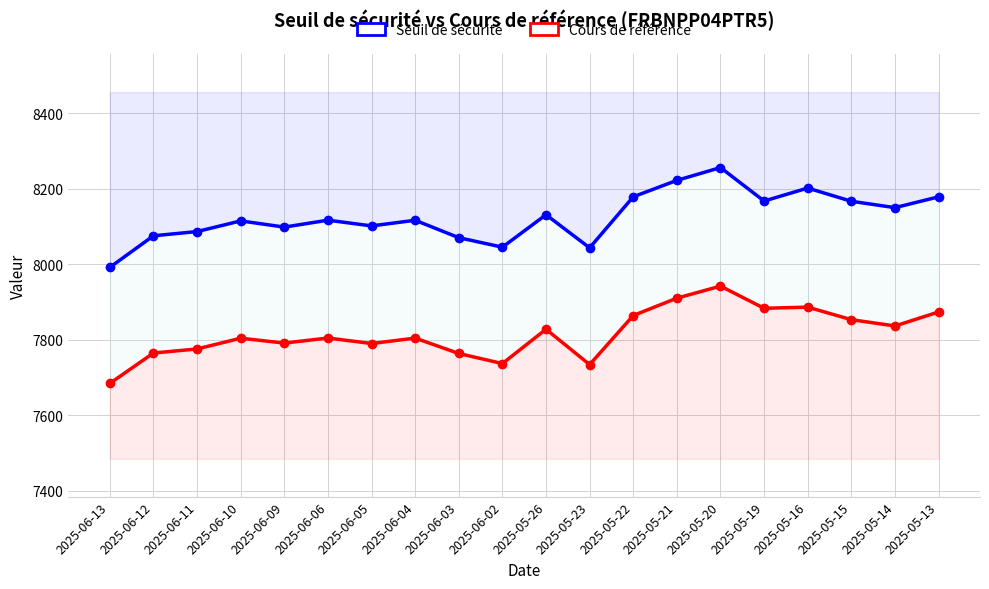

True or false: Seuil de sécurité and Cours de référence intersect in this chart.

False